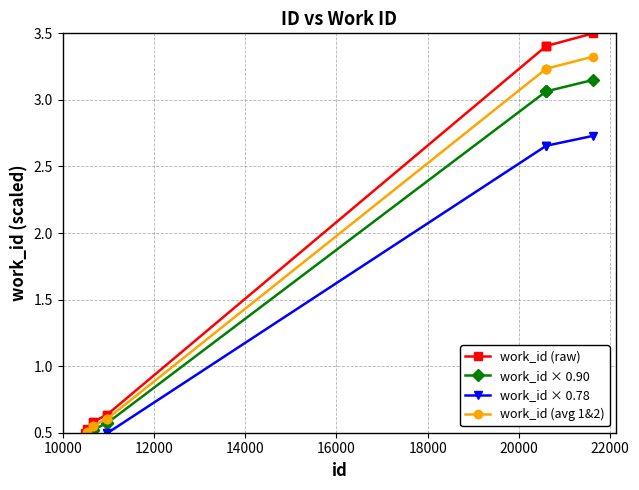

How many lines are shown in the chart?

4